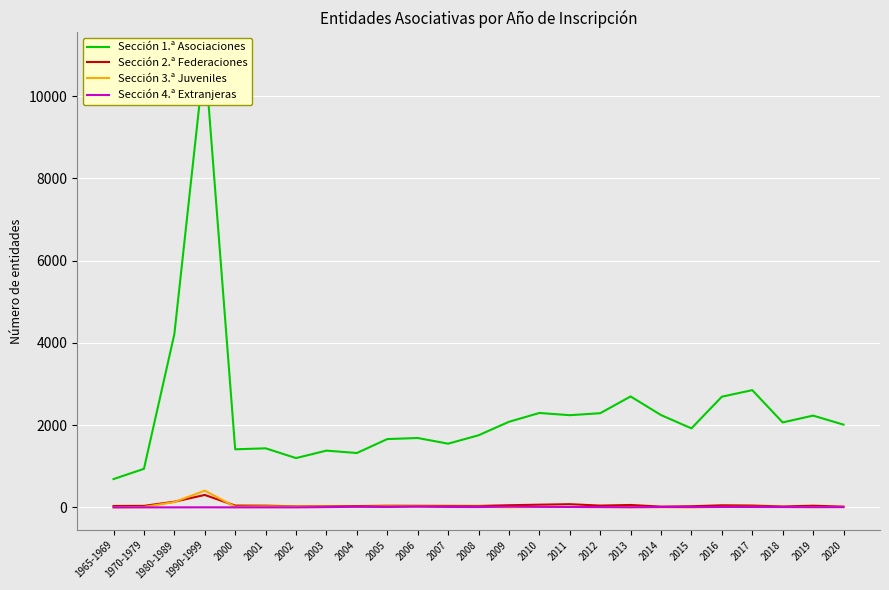

What is the value of the Sección 1.ª Asociaciones point at the 21st from the left?

2692